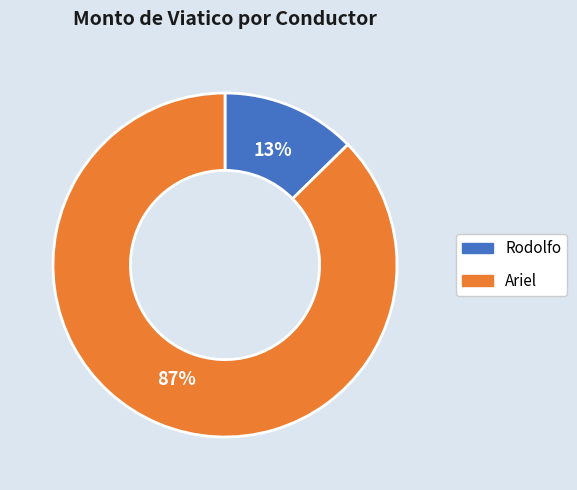

How many segments does this pie chart have?

2